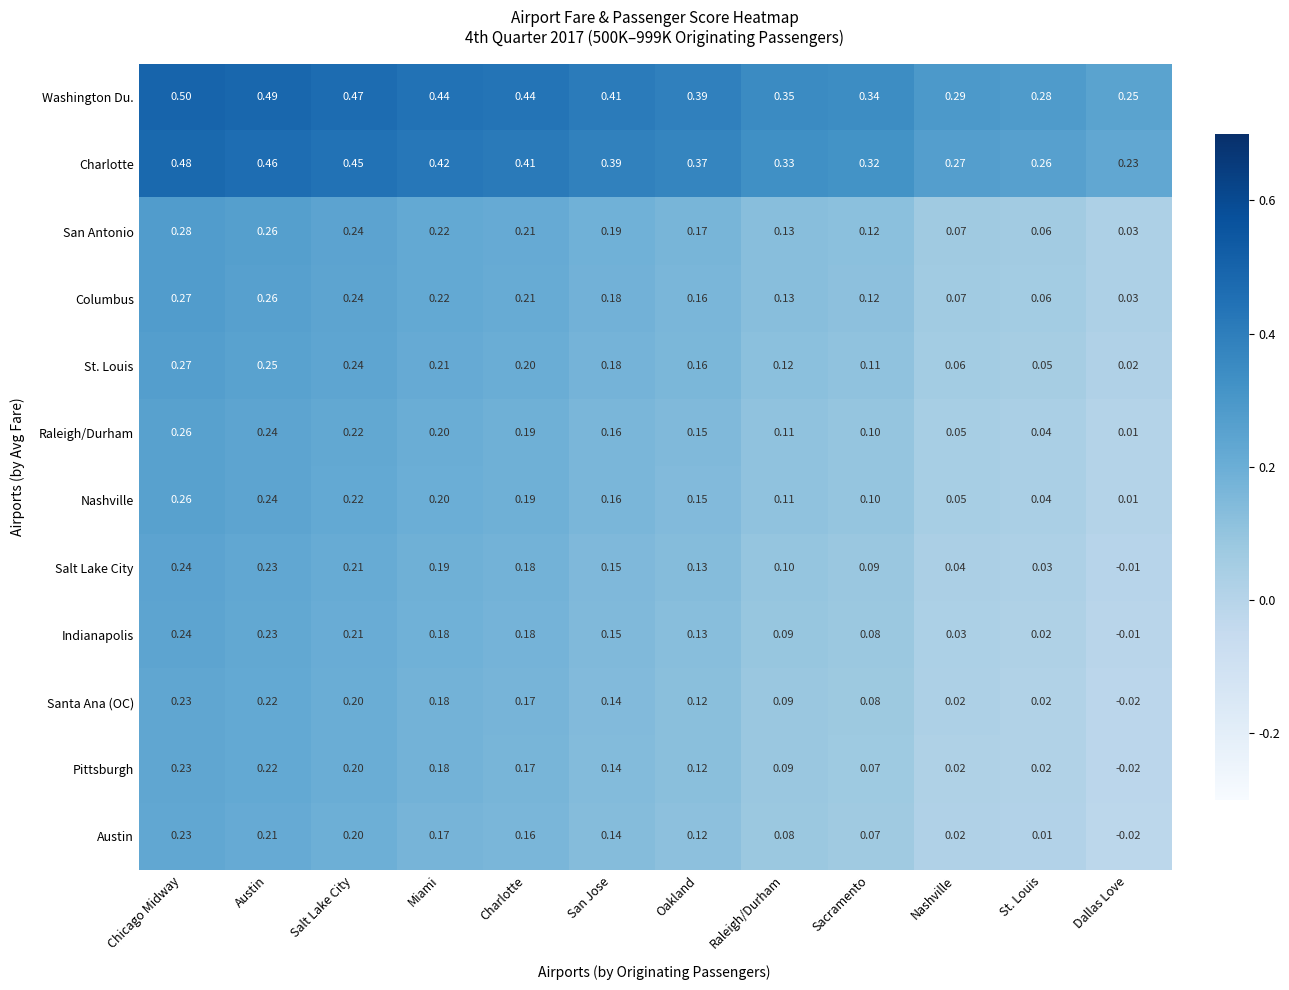

Which category has the lowest value in the Austin series?

Dallas Love